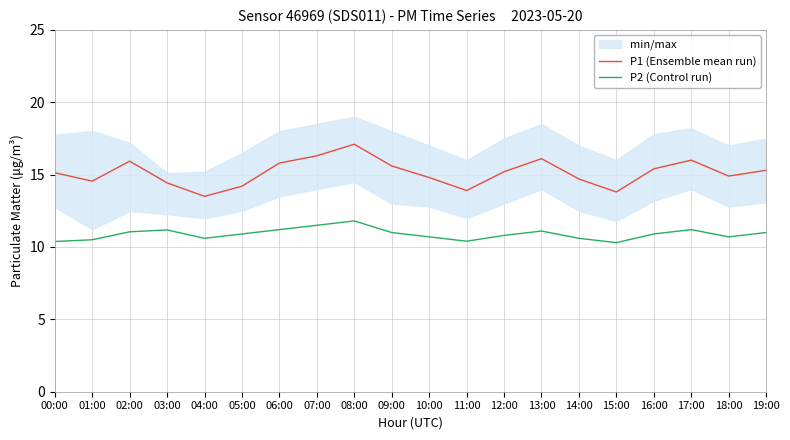

True or false: P2 (Control run) and P1 (Ensemble mean run) intersect in this chart.

False